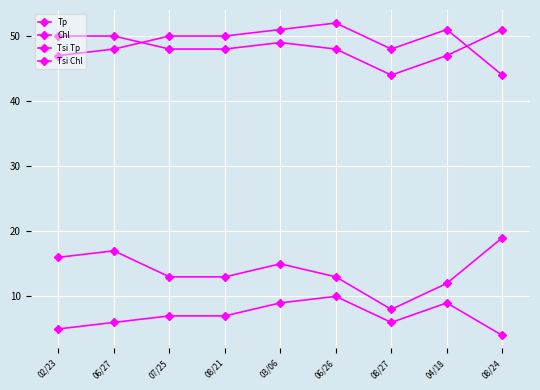

Reading left to right, extract all data points from this chart.

Tp: 02/23=16	06/27=17	07/25=13	08/21=13	03/06=15	06/26=13	08/27=8	04/18=12	08/24=19
Chl: 02/23=5	06/27=6	07/25=7	08/21=7	03/06=9	06/26=10	08/27=6	04/18=9	08/24=4
Tsi Tp: 02/23=50	06/27=50	07/25=48	08/21=48	03/06=49	06/26=48	08/27=44	04/18=47	08/24=51
Tsi Chl: 02/23=47	06/27=48	07/25=50	08/21=50	03/06=51	06/26=52	08/27=48	04/18=51	08/24=44